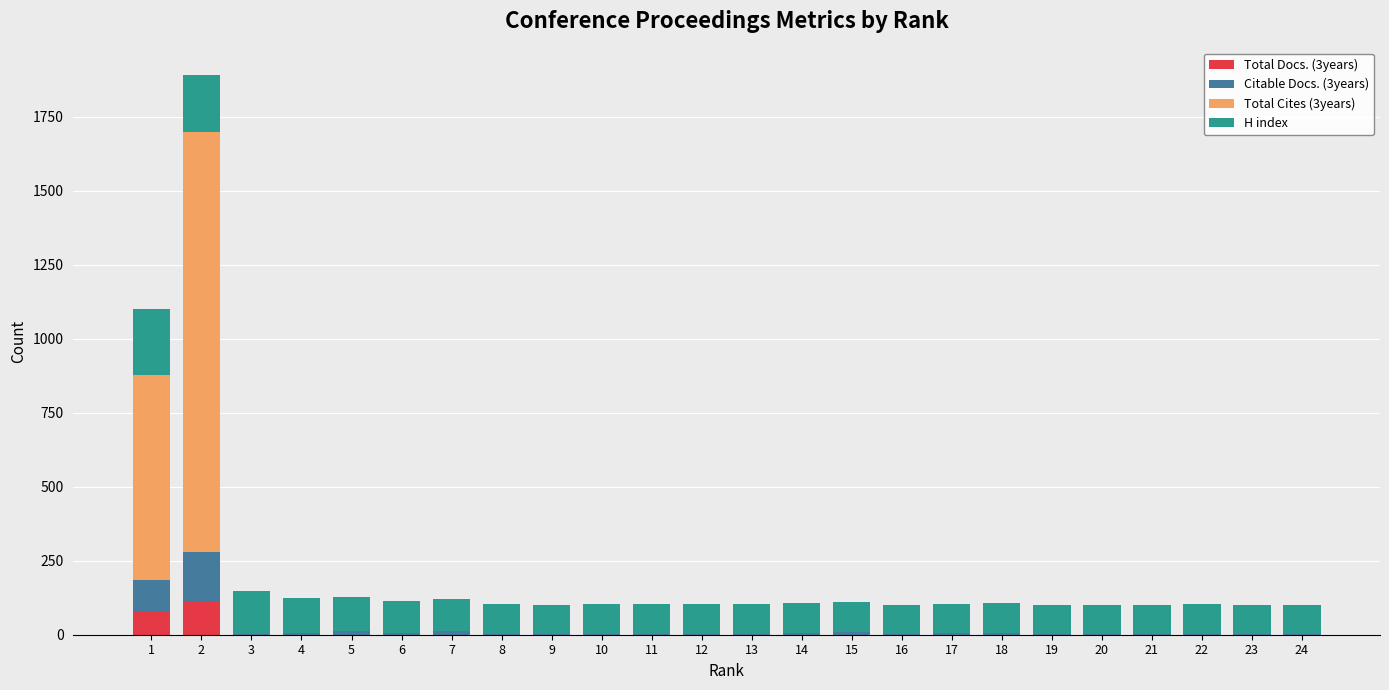

What are all the series names shown in the legend?

Total Docs. (3years), Citable Docs. (3years), Total Cites (3years), H index